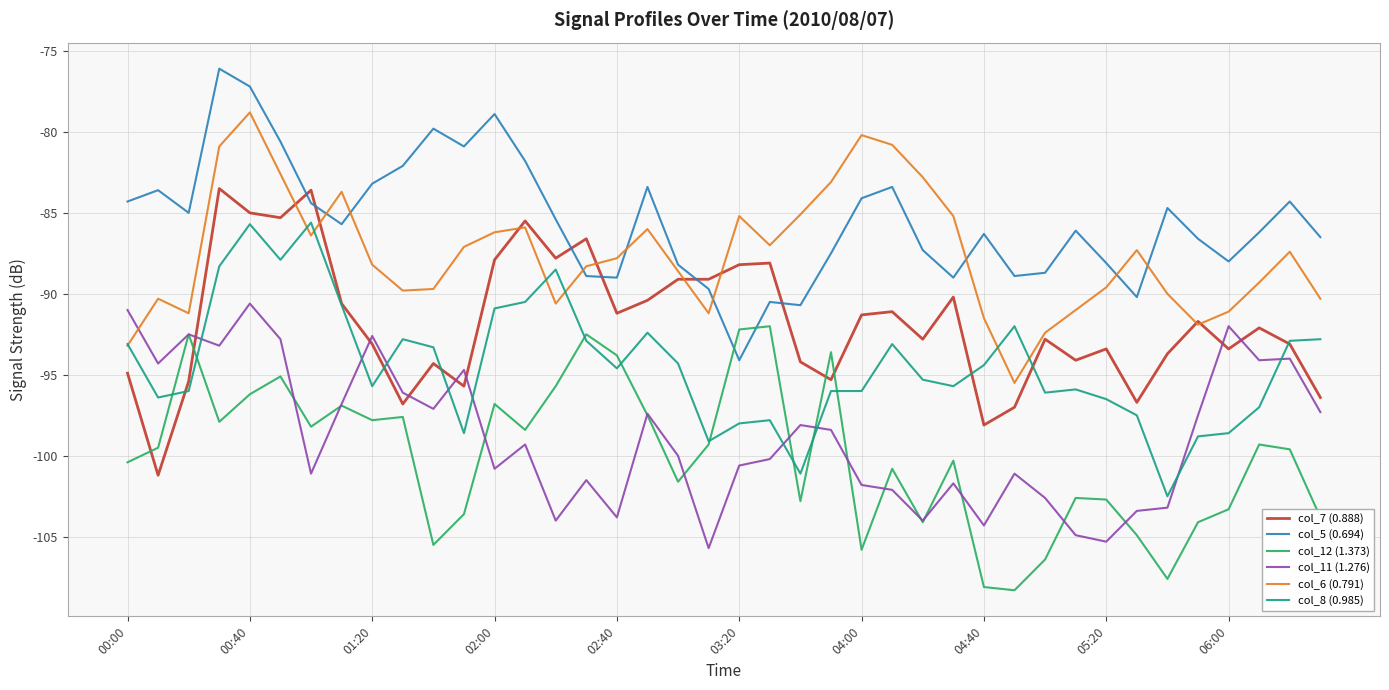

Which series has the largest total across all categories?

col_5 (0.694)